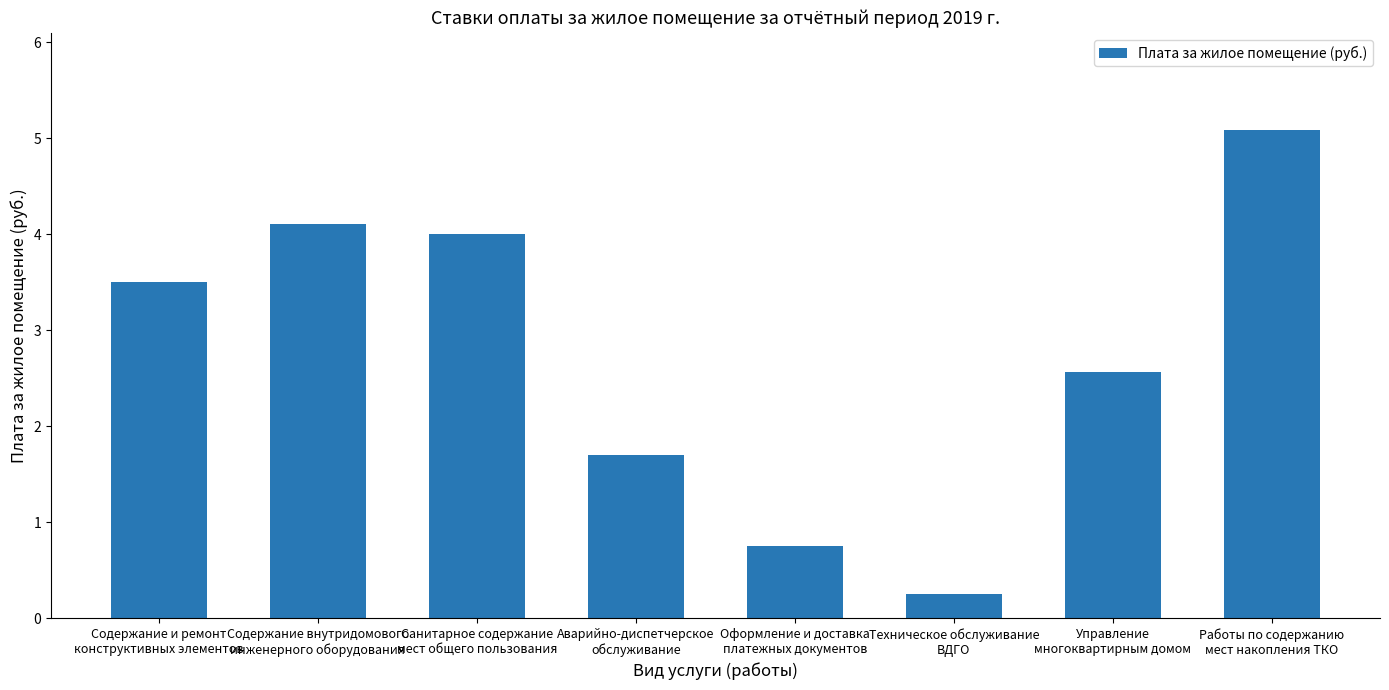

What is the sum of all values?

21.9